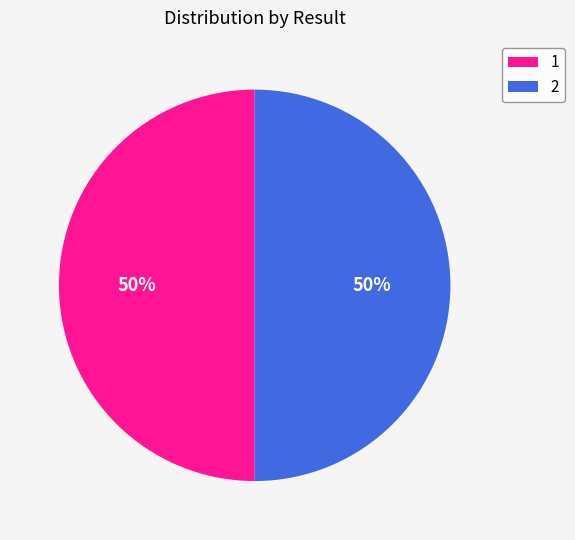

Is it true that 1 is 50% of the pie?

True